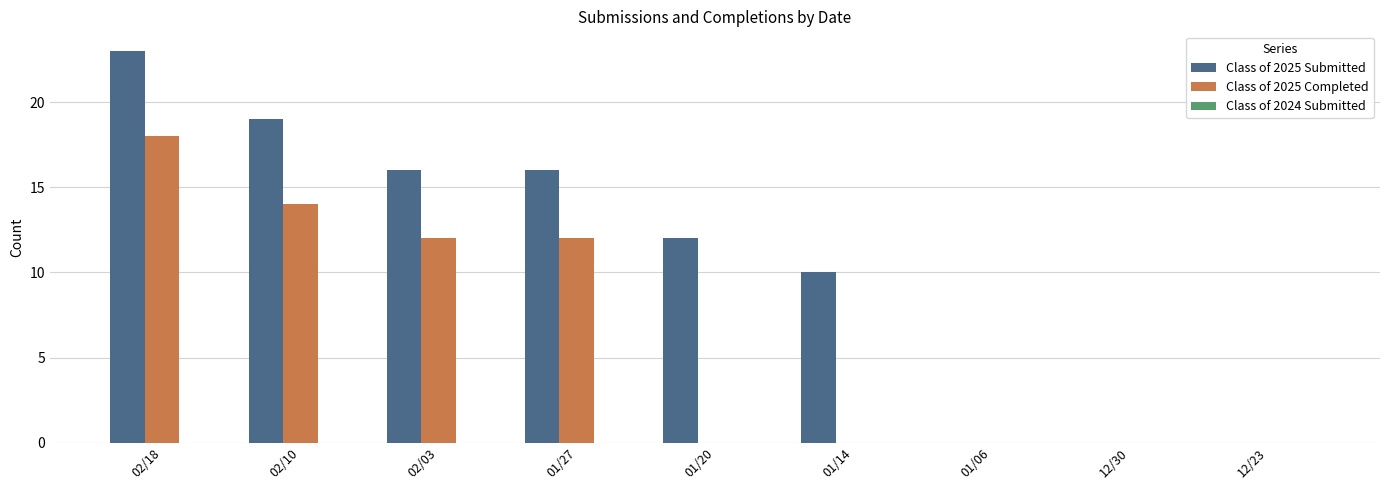

At which category is the sum across all series the highest?

02/18